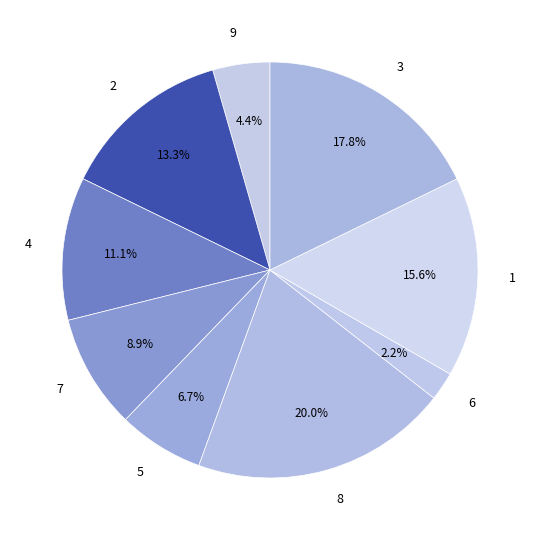

What is the smallest slice in the pie chart?

6